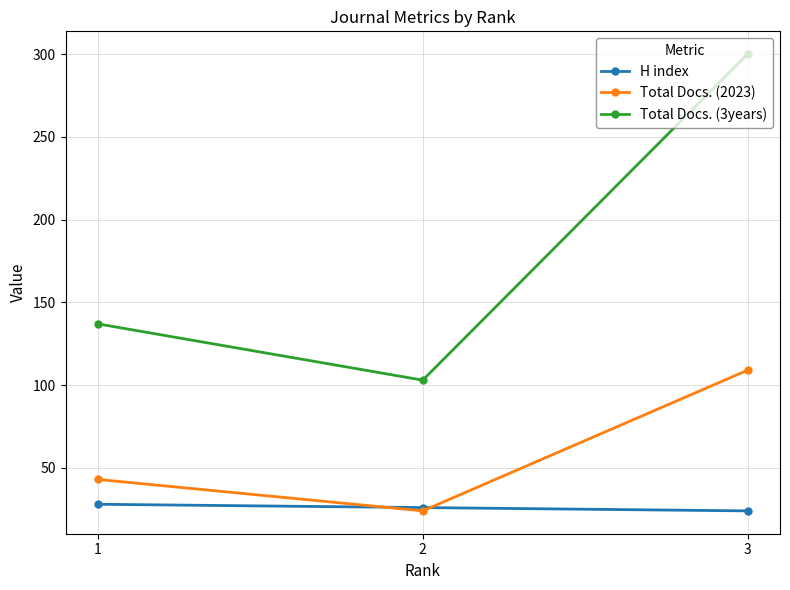

Which series has the largest total across all categories?

Total Docs. (3years)